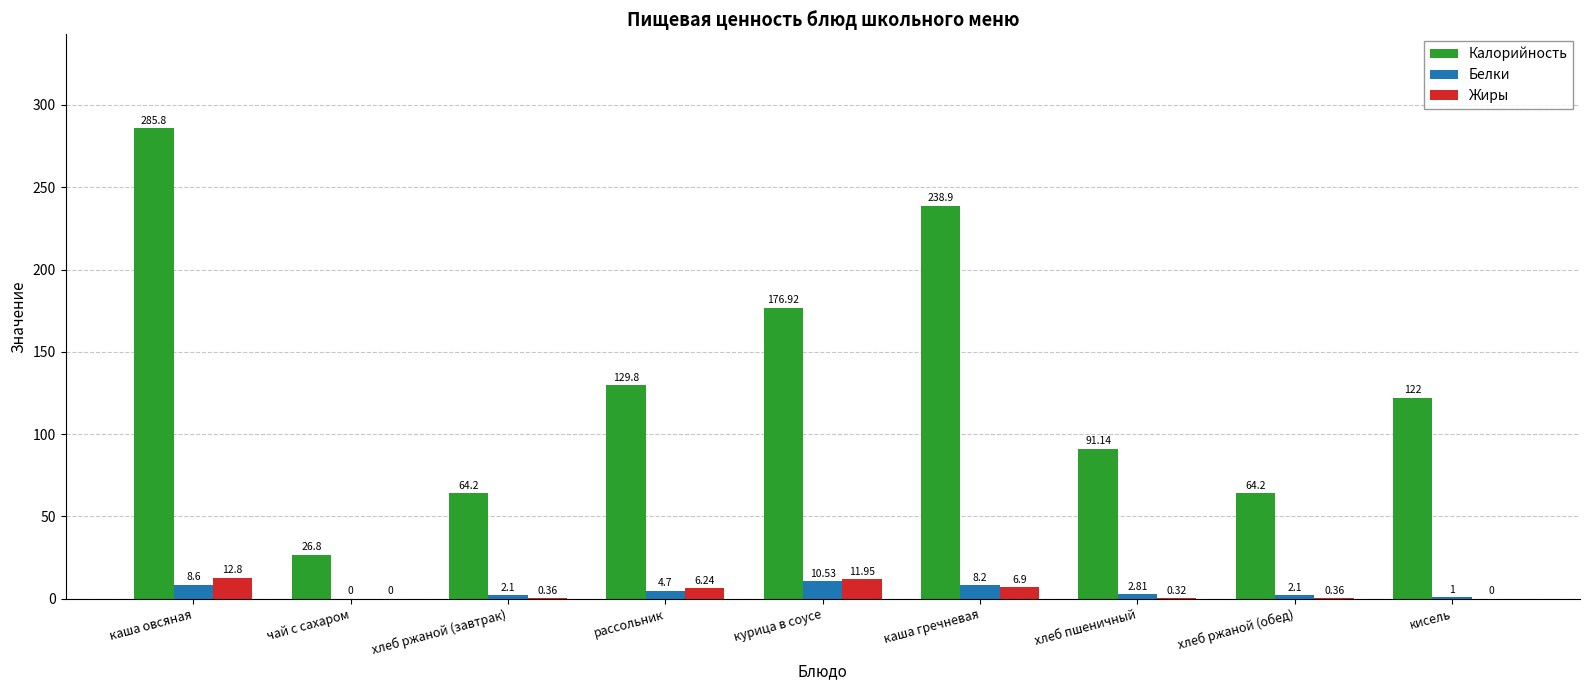

Which series has the largest total across all categories?

Калорийность